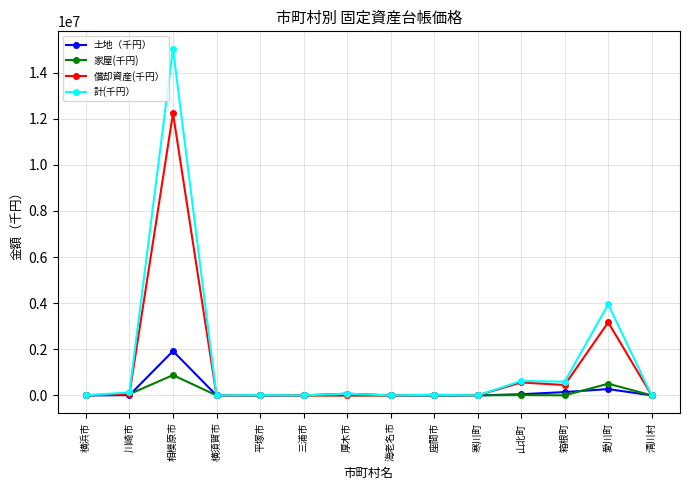

True or false: 家屋(千円) has more than 1 interior local peaks.

True